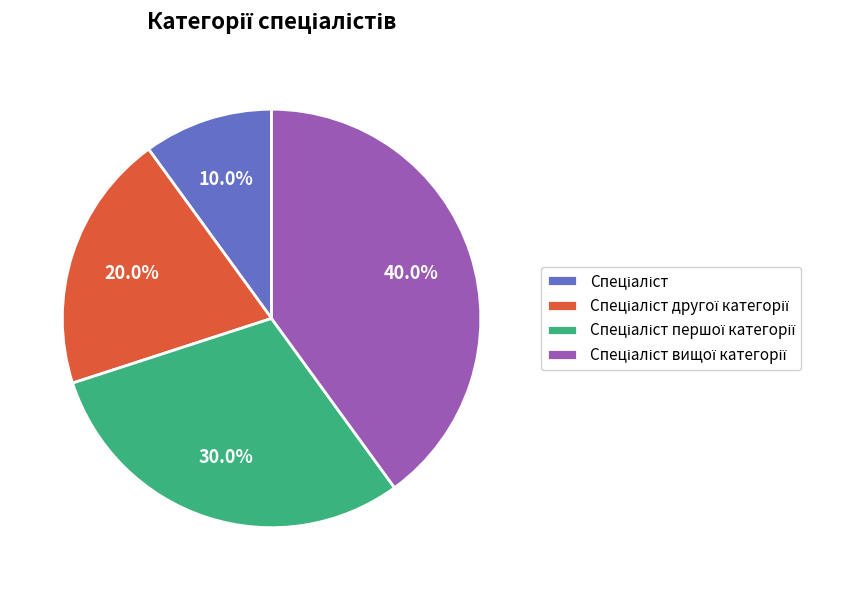

Does any single category account for the majority?

No